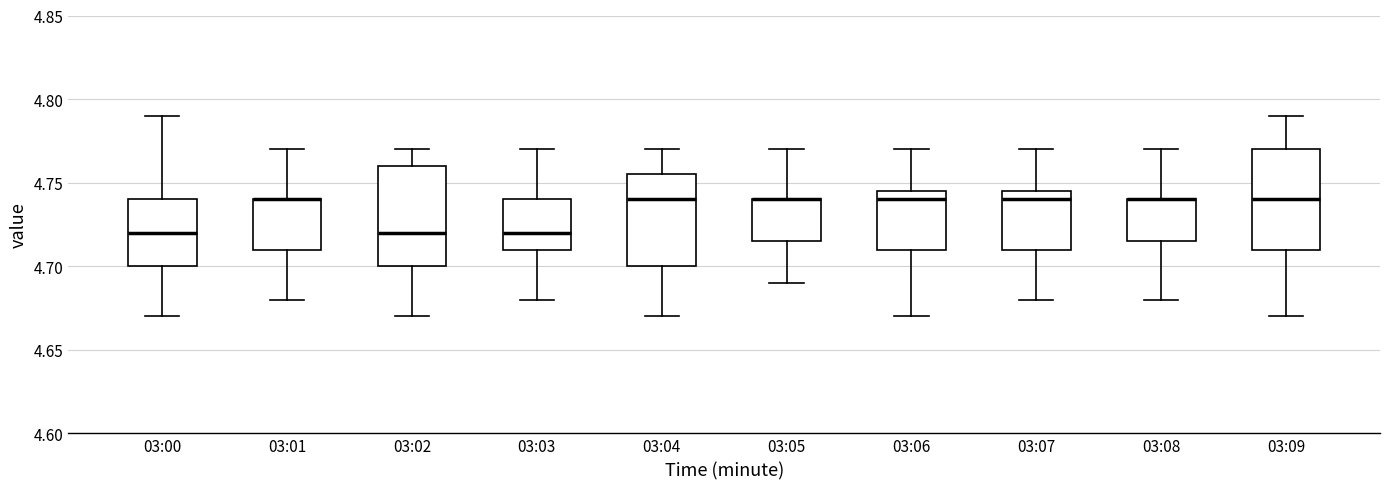

Reading left to right, transcribe this box plot: for each box, give where its median line is, the range the box spans, and where its two whiskers end, as read against the y-axis. The values are not printed on the chart, so give them approximately, as read against the axis.

03:00: median 4.720, box 4.700 to 4.740, whiskers 4.670 to 4.790
03:01: median 4.740 (drawn on the box's upper edge), box 4.710 to 4.740, whiskers 4.680 to 4.770
03:02: median 4.720, box 4.700 to 4.760, whiskers 4.670 to 4.770
03:03: median 4.720, box 4.710 to 4.740, whiskers 4.680 to 4.770
03:04: median 4.740, box 4.700 to 4.755, whiskers 4.670 to 4.770
03:05: median 4.740 (drawn on the box's upper edge), box 4.715 to 4.740, whiskers 4.690 to 4.770
03:06: median 4.740, box 4.710 to 4.745, whiskers 4.670 to 4.770
03:07: median 4.740, box 4.710 to 4.745, whiskers 4.680 to 4.770
03:08: median 4.740 (drawn on the box's upper edge), box 4.715 to 4.740, whiskers 4.680 to 4.770
03:09: median 4.740, box 4.710 to 4.770, whiskers 4.670 to 4.790